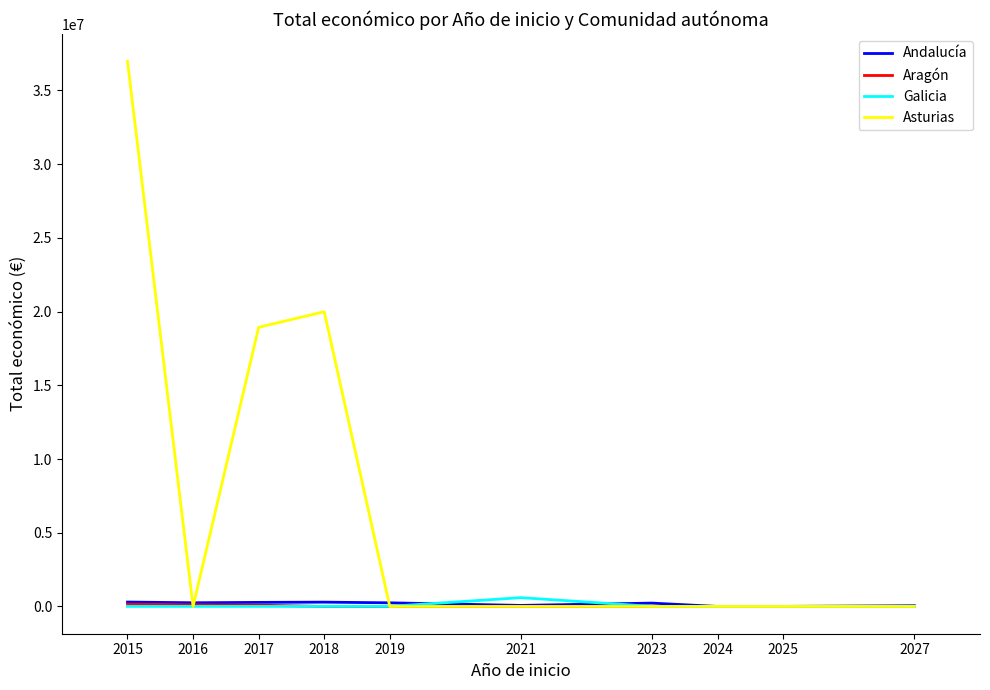

What is the average value of the Galicia series?

64857